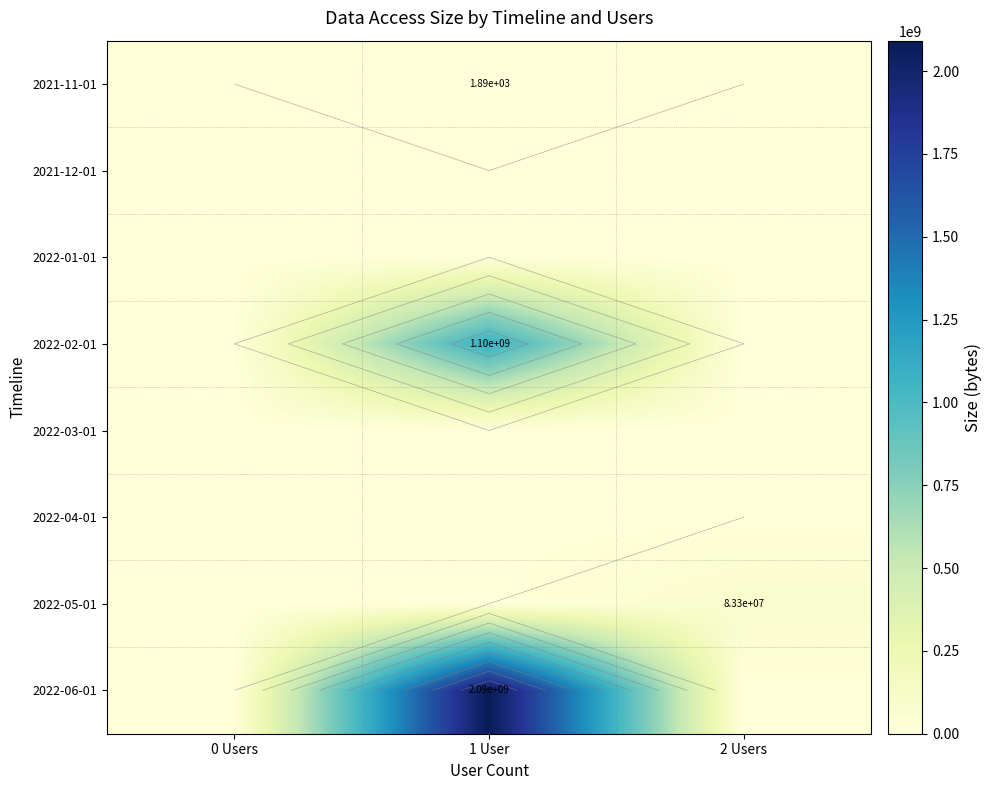

Which category has the highest value across all series?

1 User